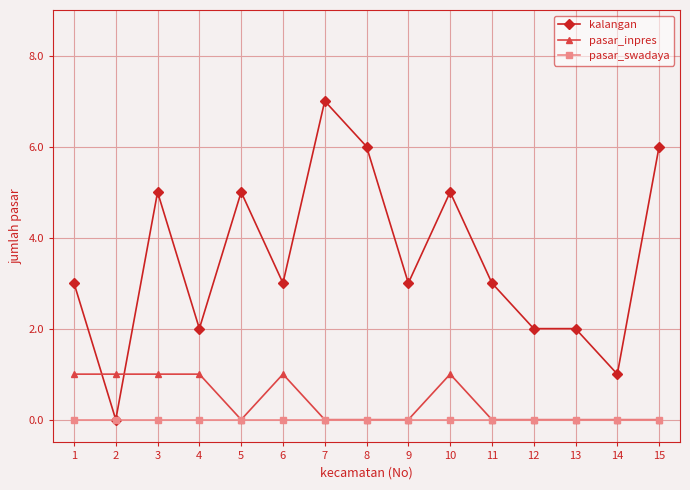

What is the difference between the maximum and second lowest values in the kalangan series?

6